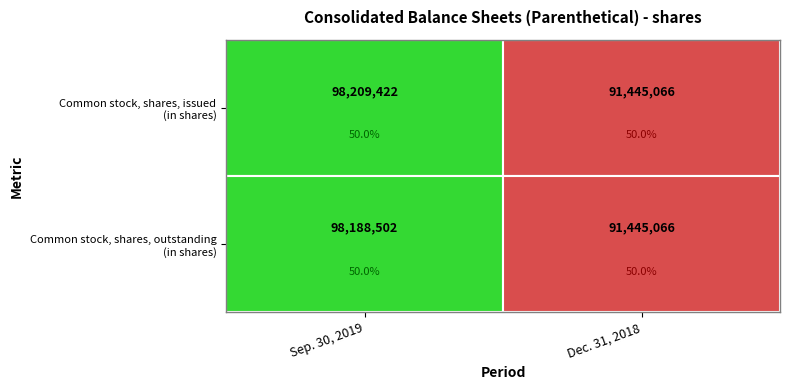

Rank the categories by Common stock, shares, outstanding (in shares) value from highest to lowest.

Sep. 30, 2019, Dec. 31, 2018